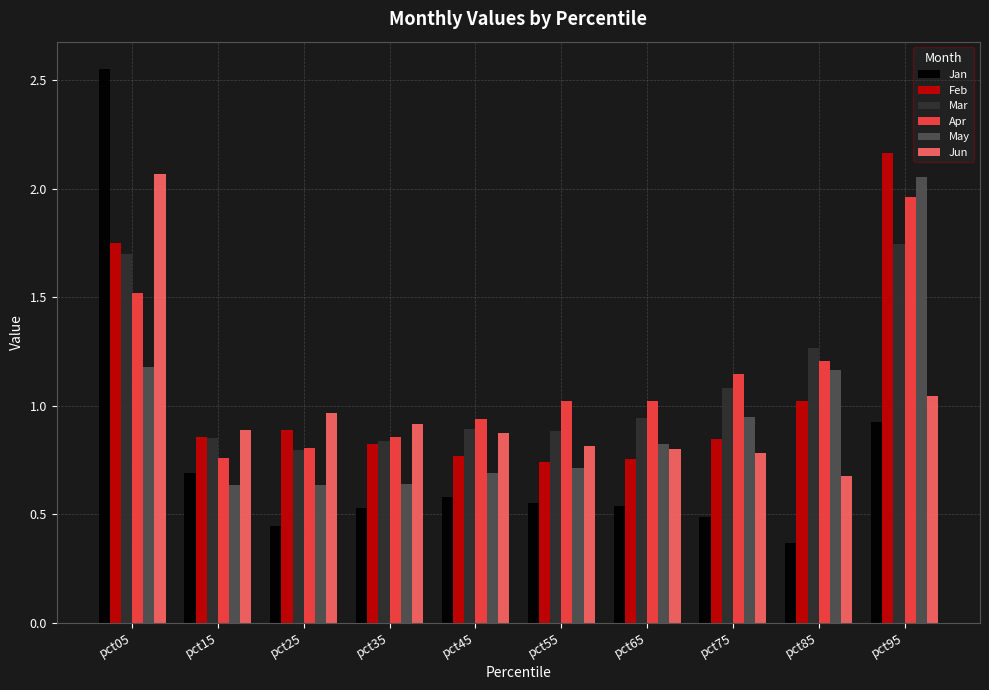

How many values in the Apr series are below 1?

4